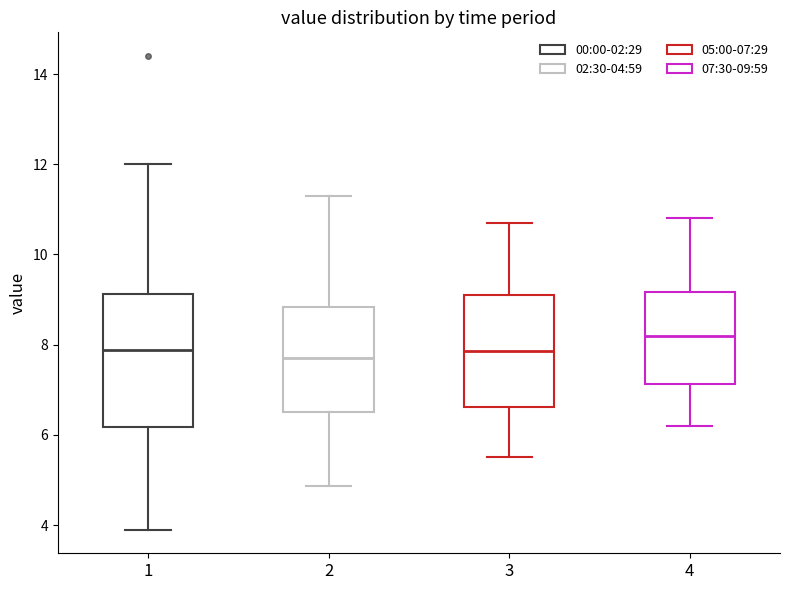

Which box is the tallest, from its lower edge to its upper edge?

1